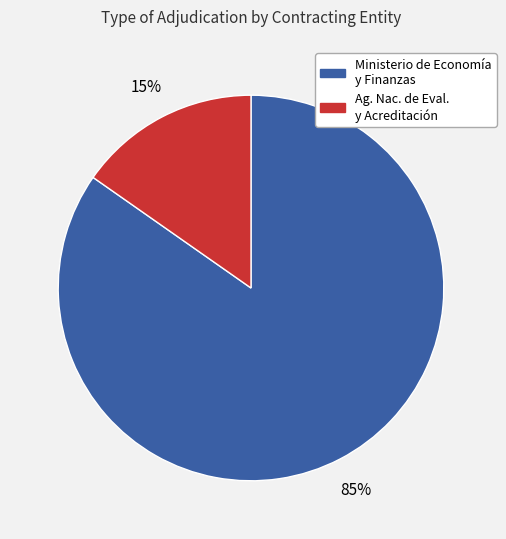

To the nearest percent, what is the average slice percentage?

50%